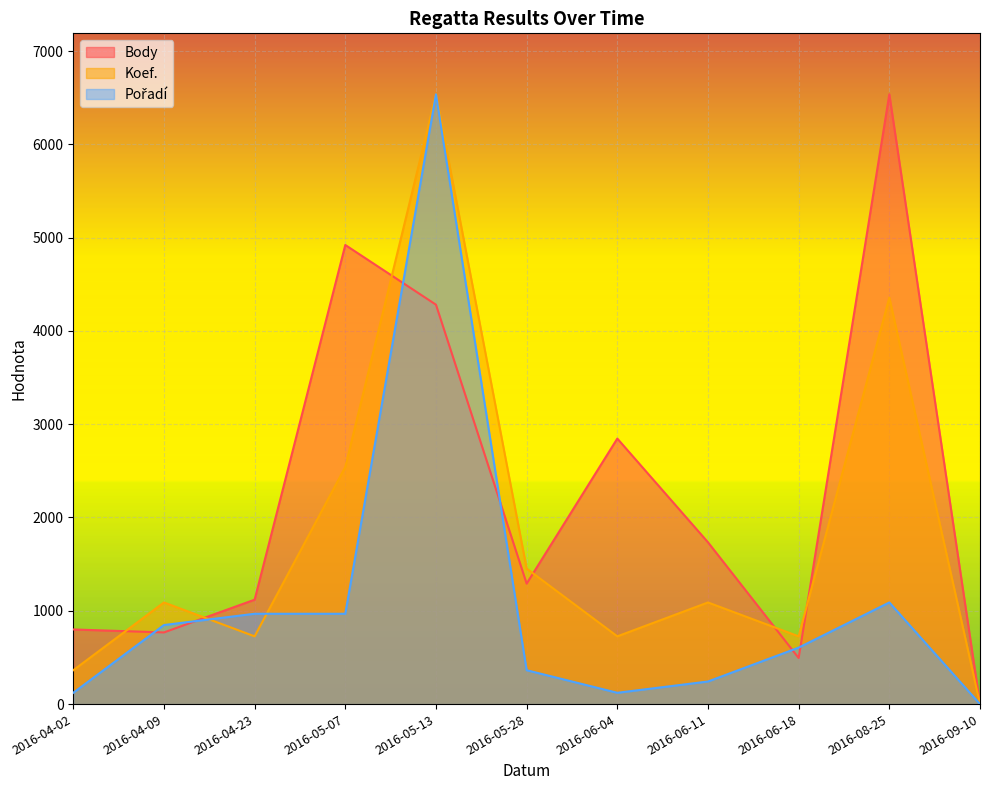

Is it true that Pořadí equals 369.0 at 2016-04-09?

False